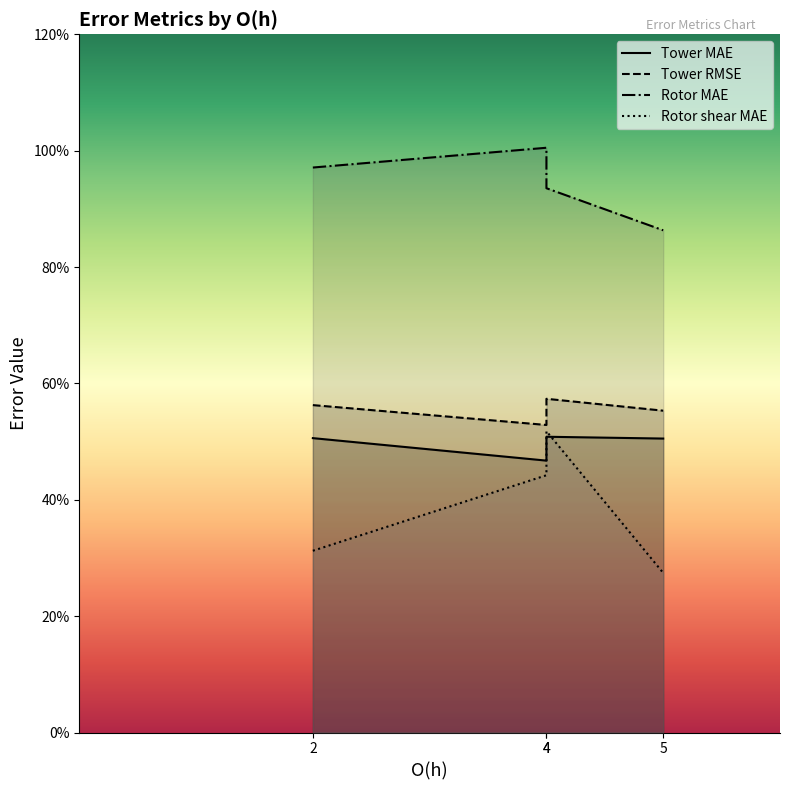

What is the difference between the highest and lowest values at 5?

0.6